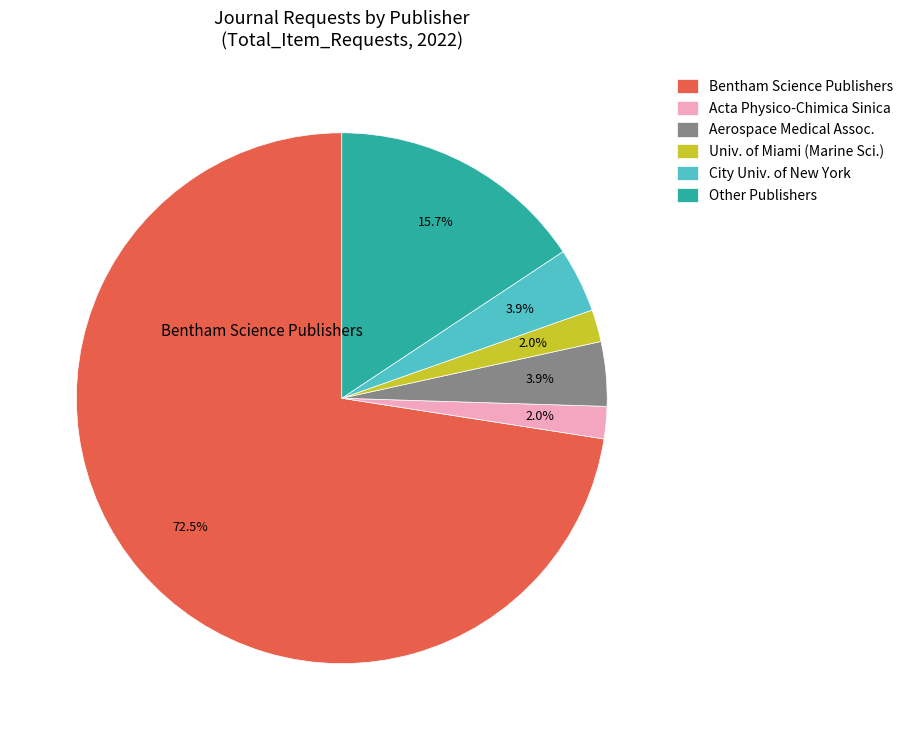

What is the largest slice in the pie chart?

Bentham Science Publishers